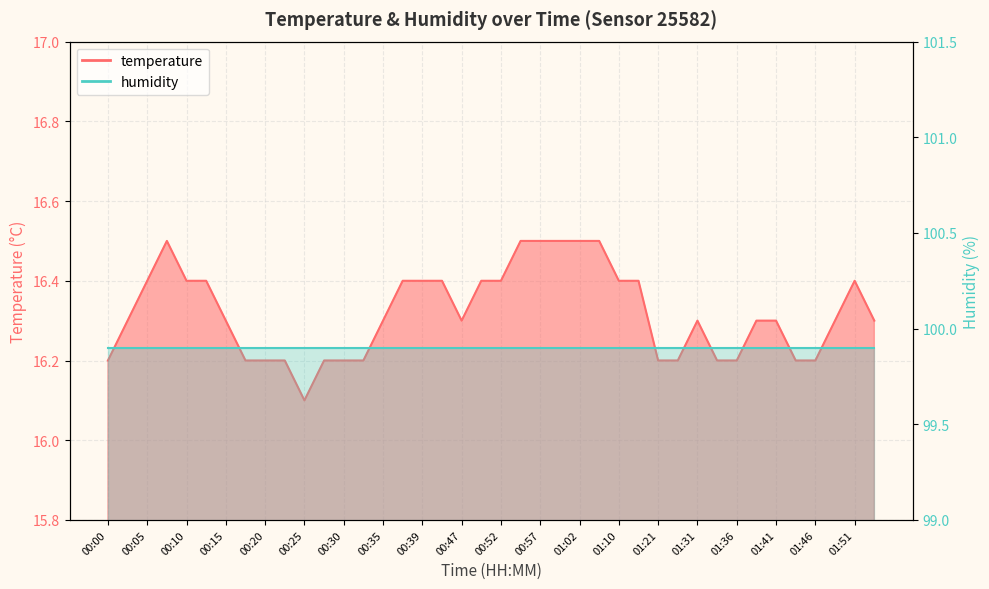

What is the smallest value displayed?

16.1